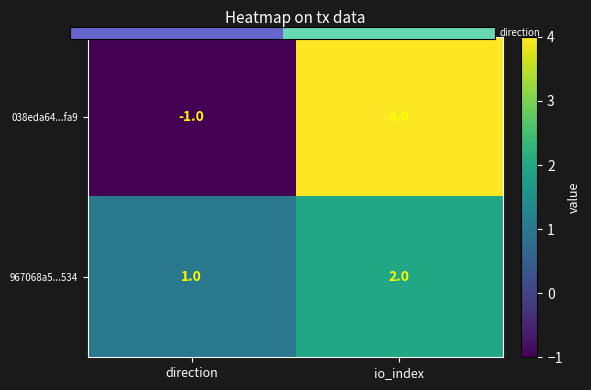

True or false: 967068a5...534 has a value of 1 at direction.

True